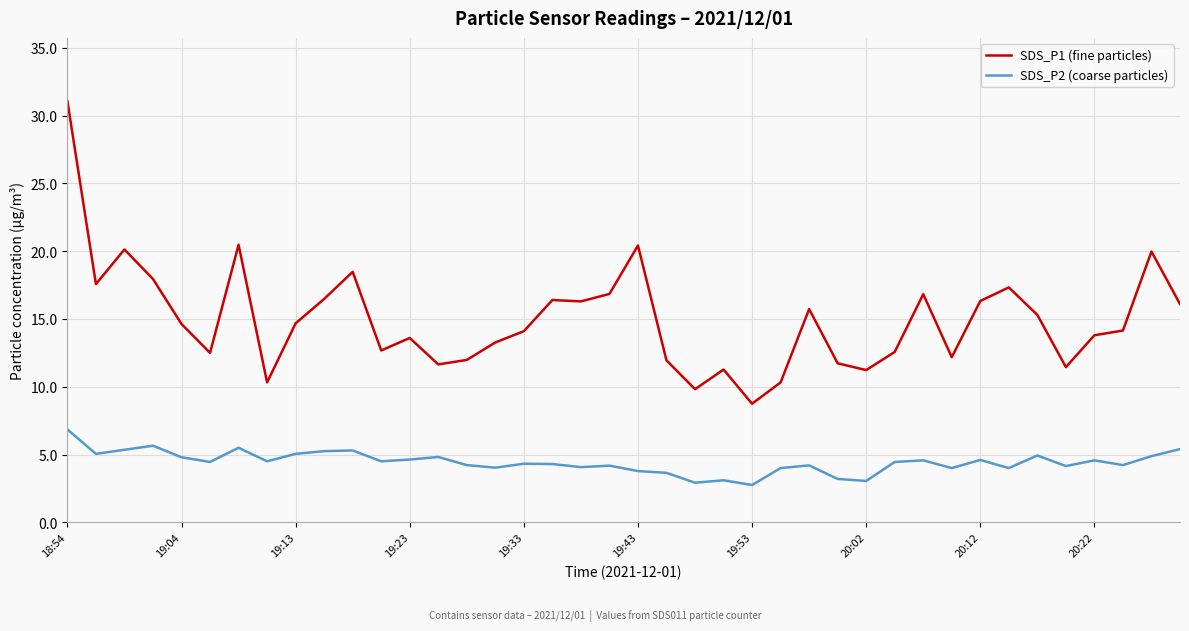

In SDS_P1 (fine particles), how many points are lower than both neighbors (excluding endpoints)?

11